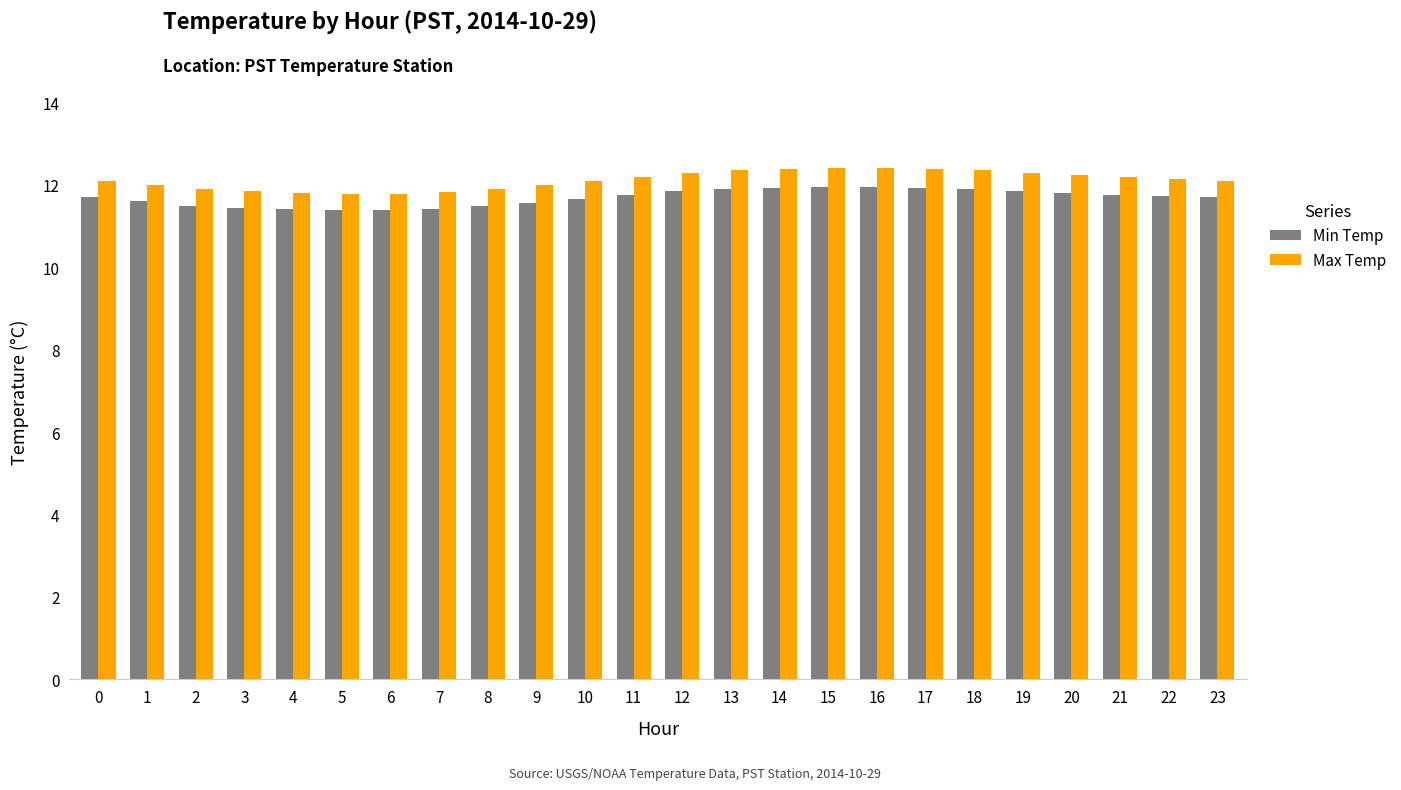

Which series has the widest spread of values?

Max Temp